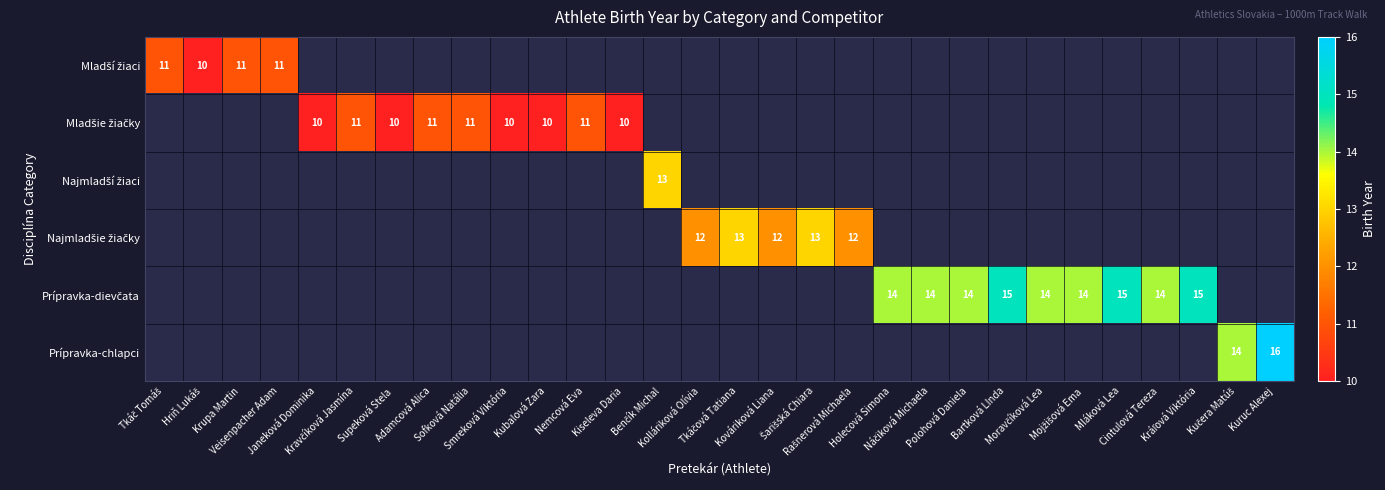

How many categories are shown in the chart?

30